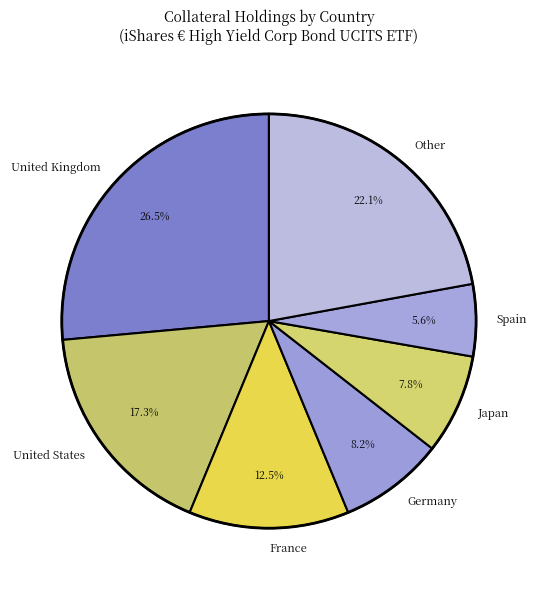

Does any single category account for the majority?

No